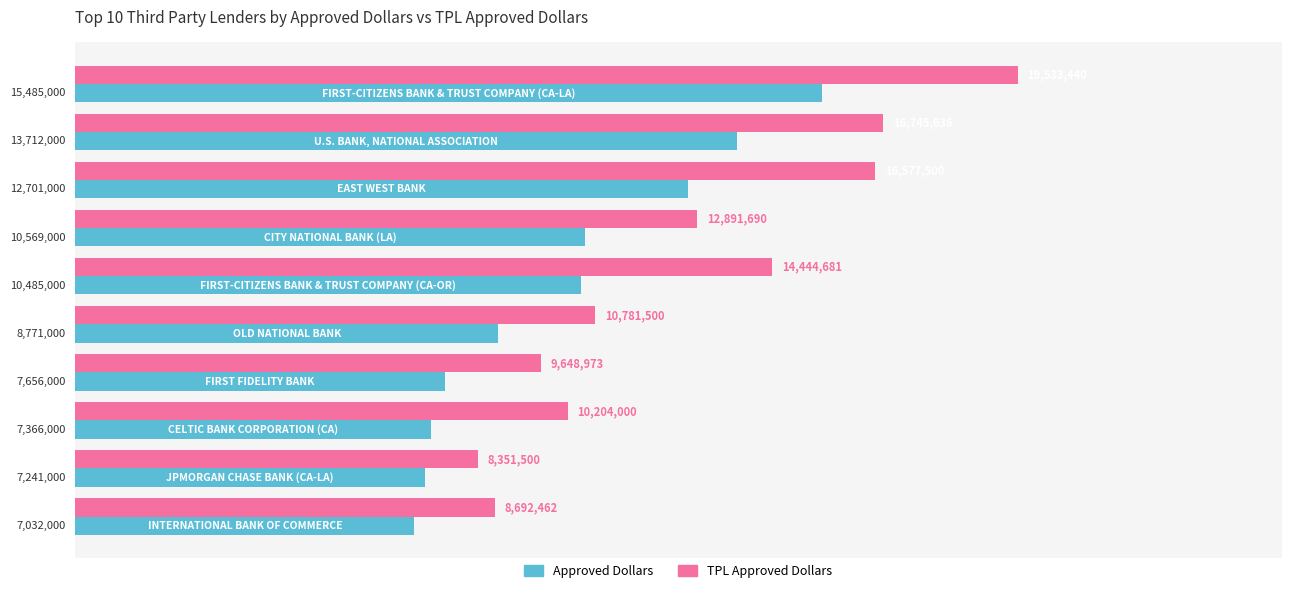

What are all the series names shown in the legend?

Approved Dollars, TPL Approved Dollars